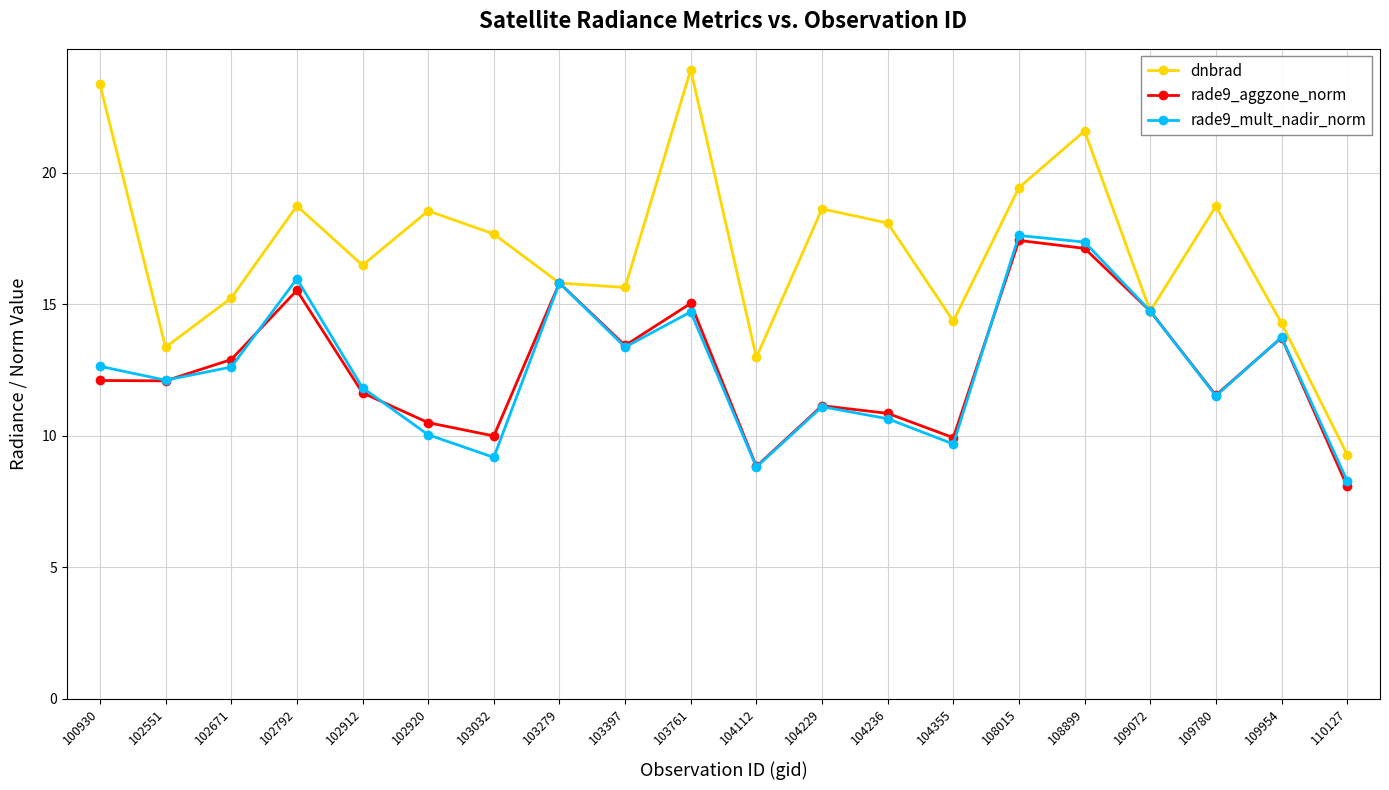

The value of rade9_mult_nadir_norm at 103279 is 15.8. True or false?

True